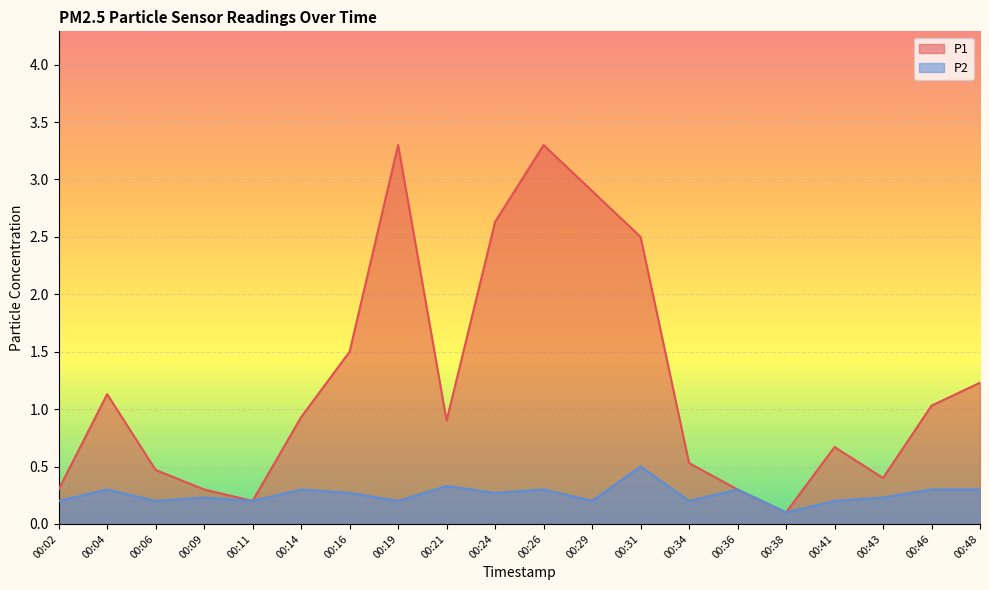

True or false: P1 and P2 intersect in this chart.

False